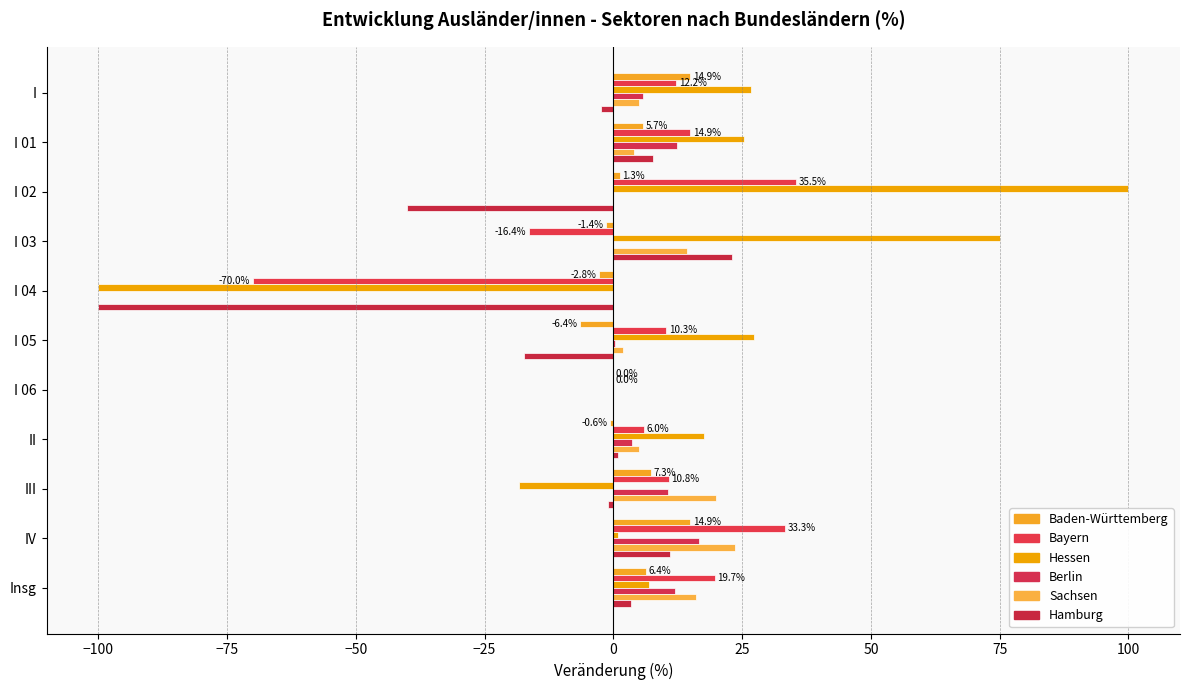

How many series are shown in this chart?

6